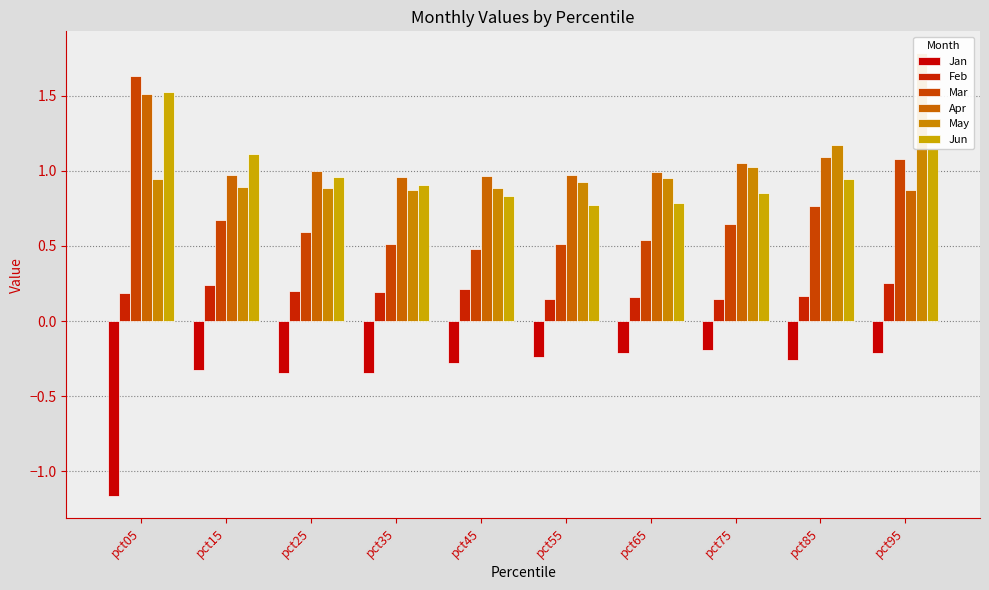

Which series has the widest spread of values?

Mar